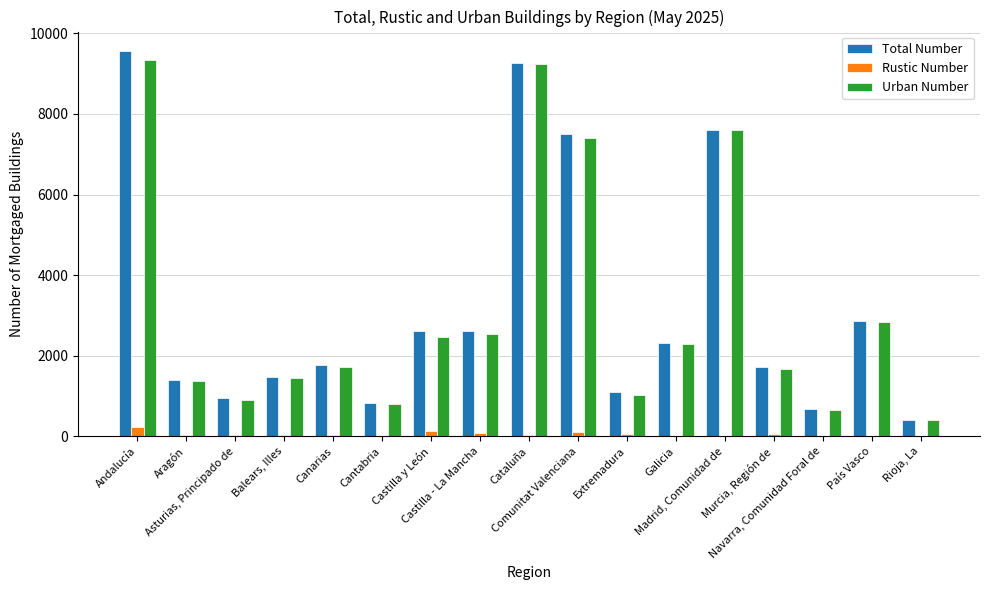

Are the bars horizontal?

No